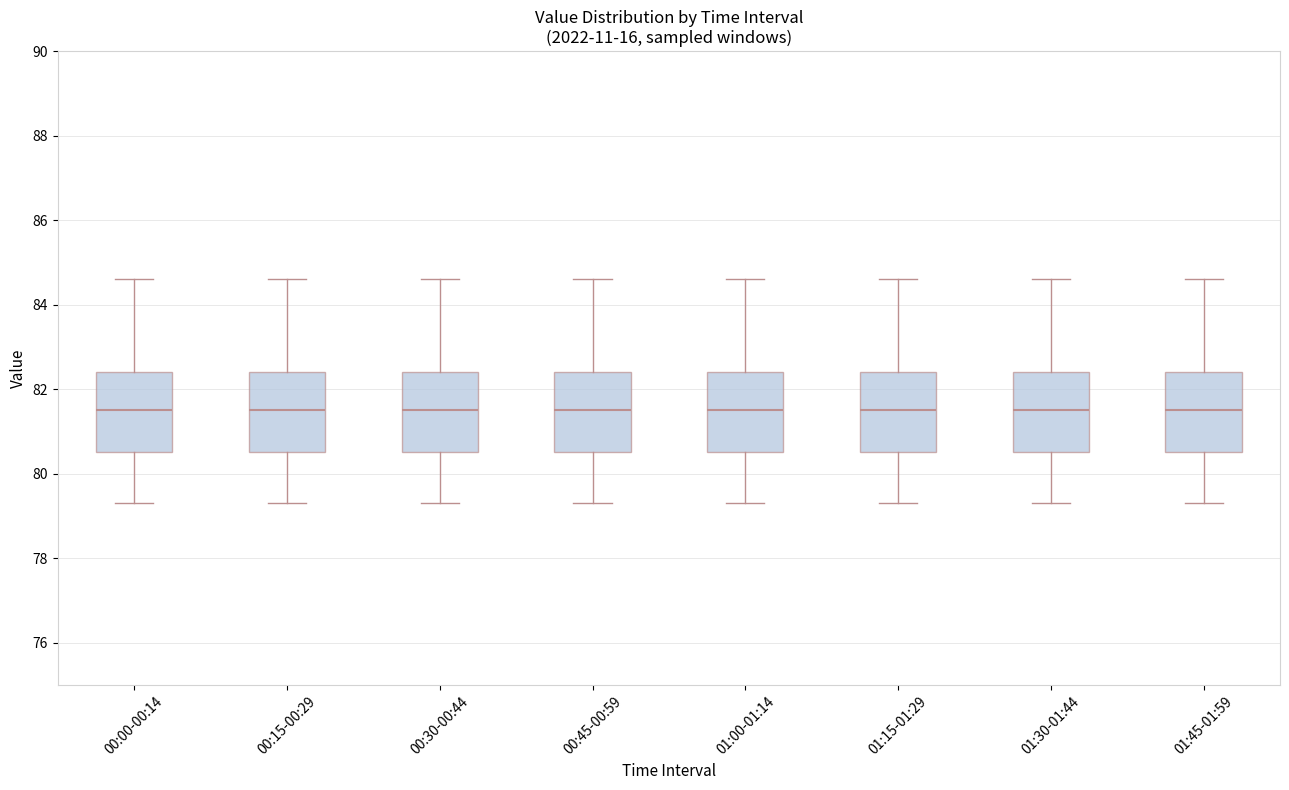

Where is the lower edge of the box for 01:45-01:59 on the y-axis? The values are not printed on the chart, so give them approximately, as read against the axis.

80.6